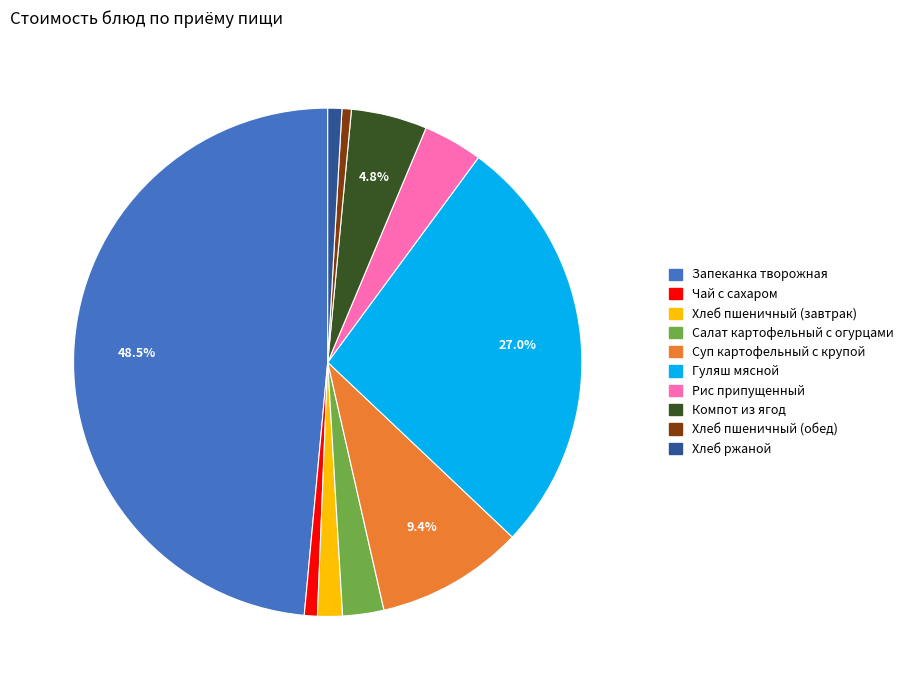

To the nearest percent, what percentage of the pie is Компот из ягод?

5%